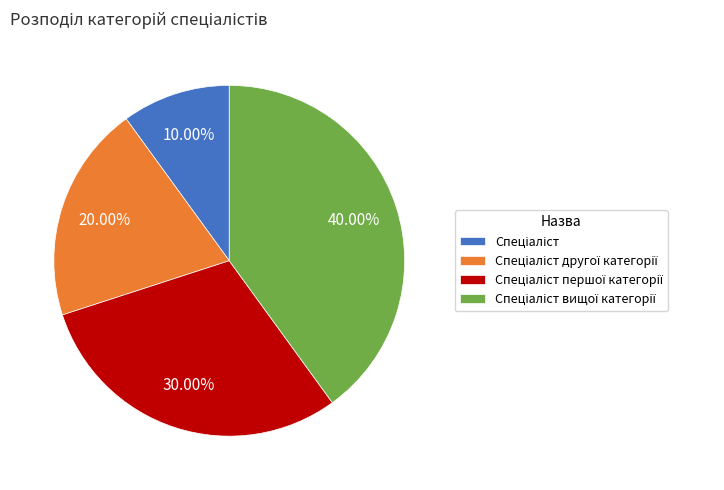

Does any single category account for the majority?

No